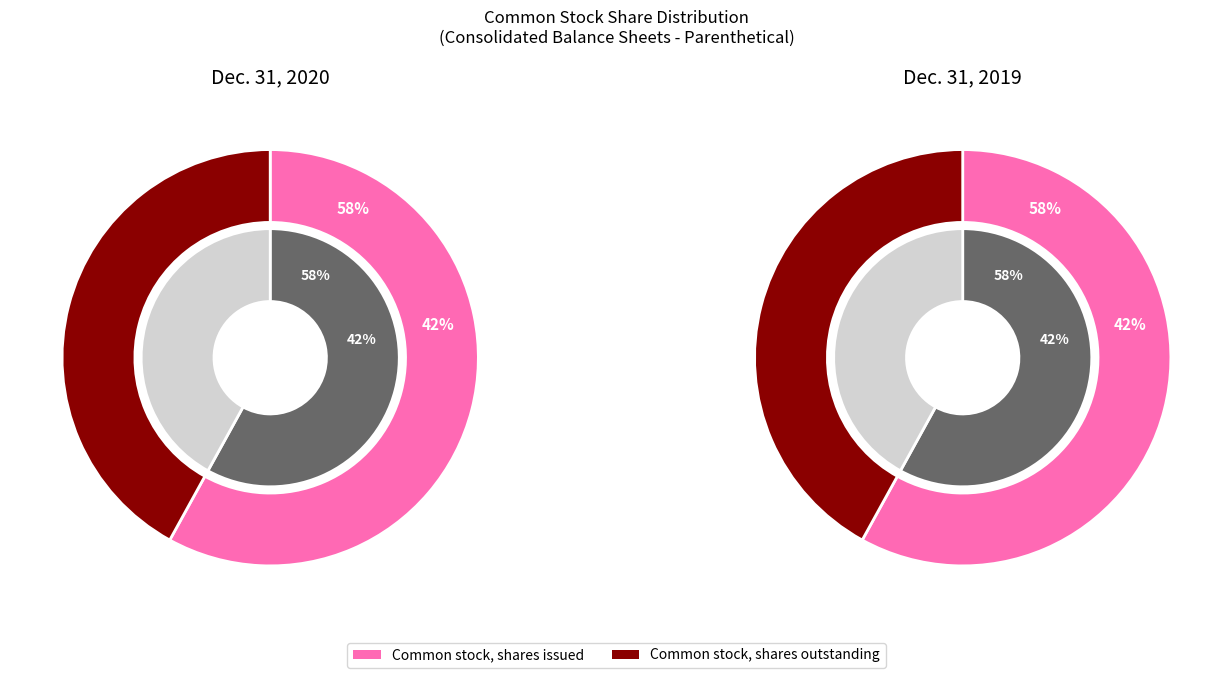

Rank the categories by Dec. 31, 2020 value from lowest to highest.

Common stock, shares outstanding, Common stock, shares issued